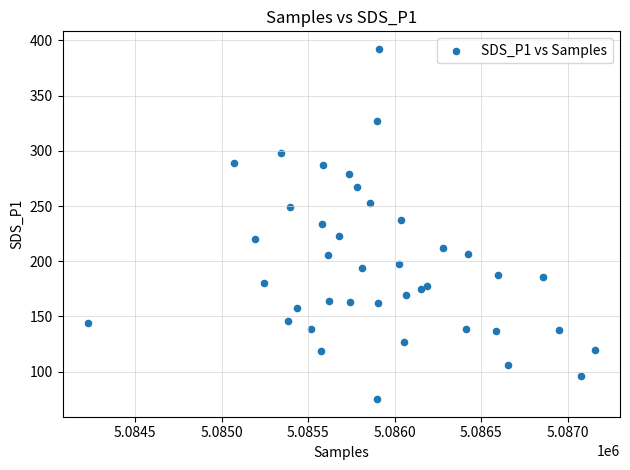

What is the range of X values (max minus min)?

2928.0